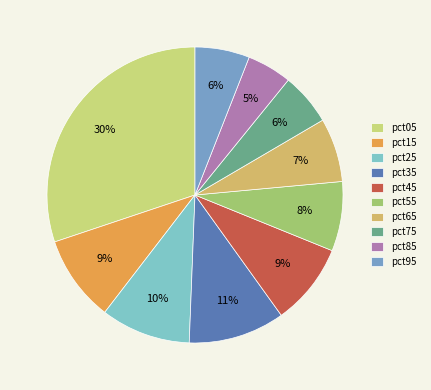

The pct35 slice represents 11% of the pie. True or false?

True